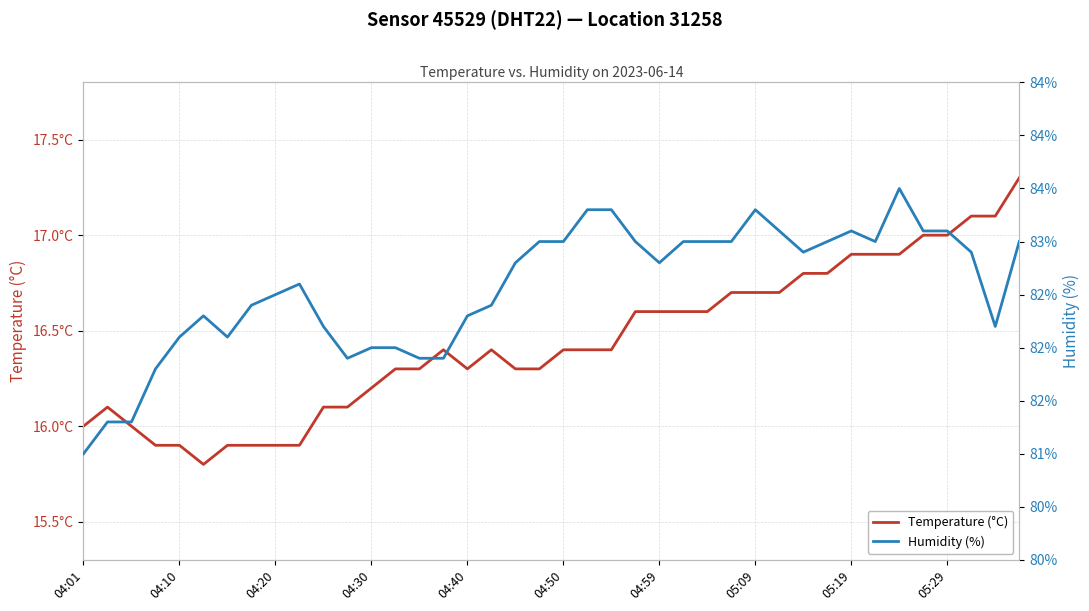

In Humidity (%), how many points are lower than both neighbors (excluding endpoints)?

6